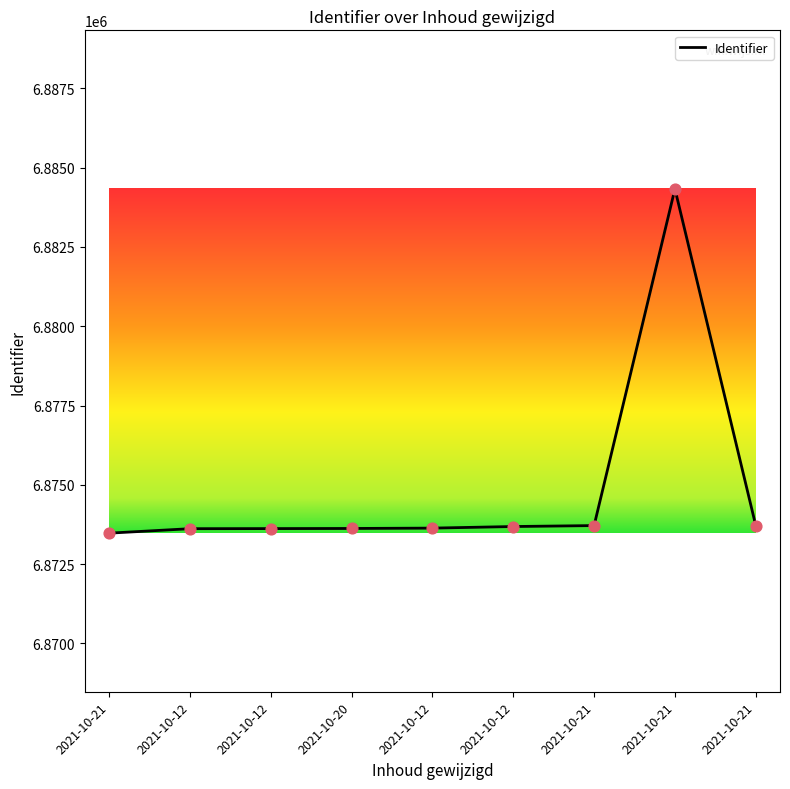

What is the ratio of the value at 2021-10-21 to the value at 2021-10-12?

1.0